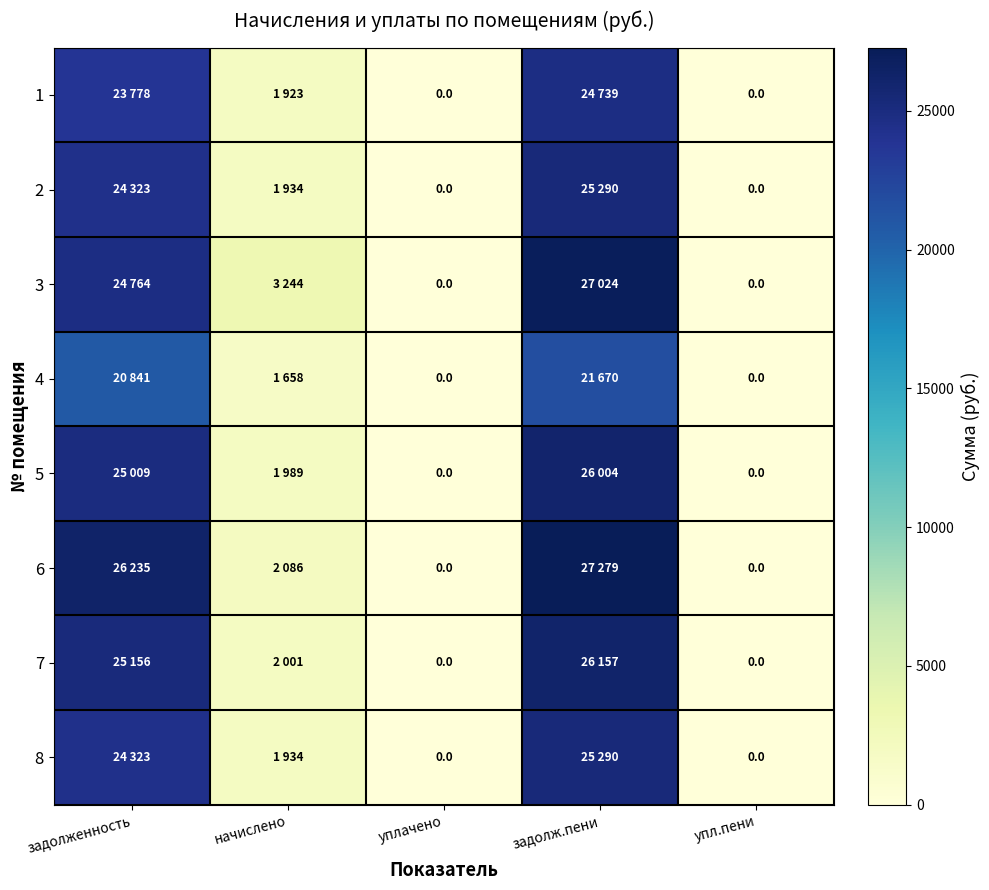

The value of 1 at начислено is 531.6. True or false?

False